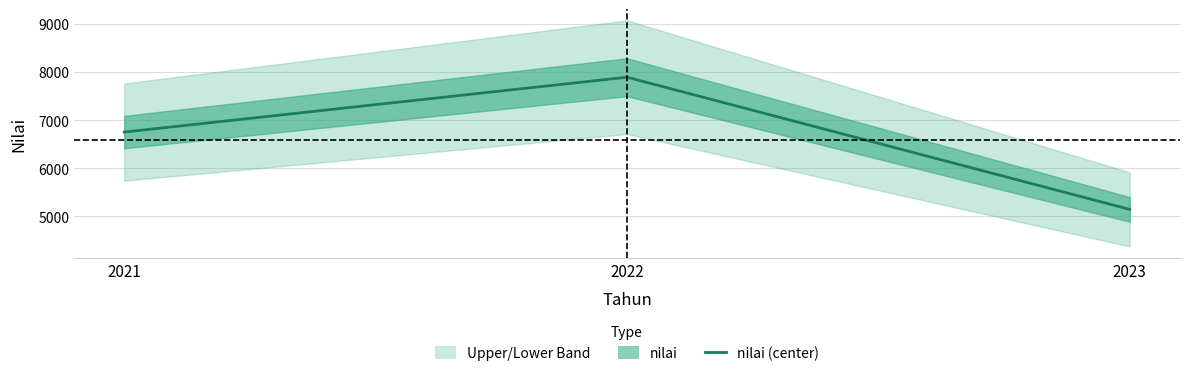

What is the difference between the maximum and second lowest values?

1142.4